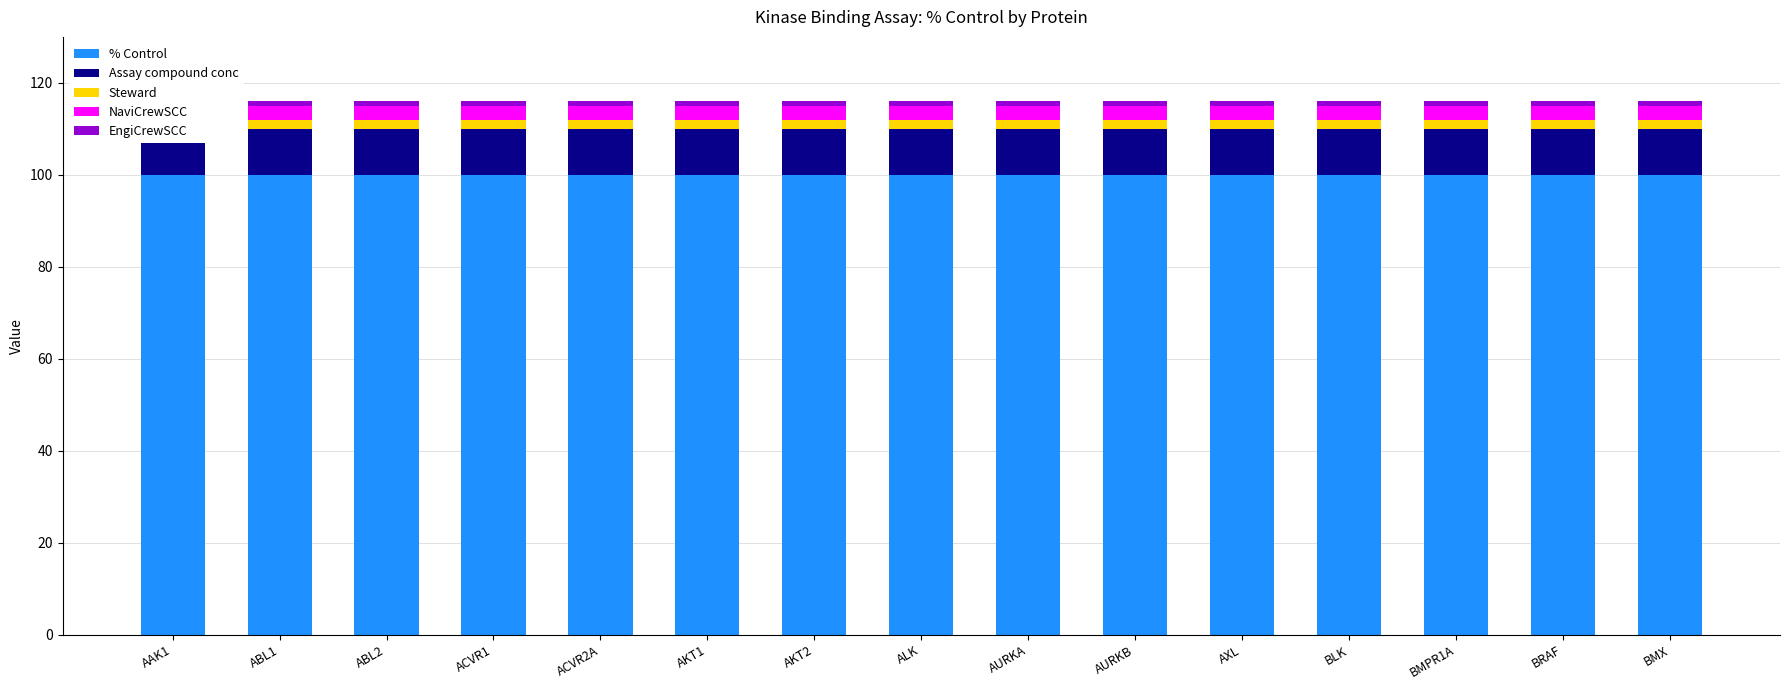

At which label is Steward closest to 2?

AAK1